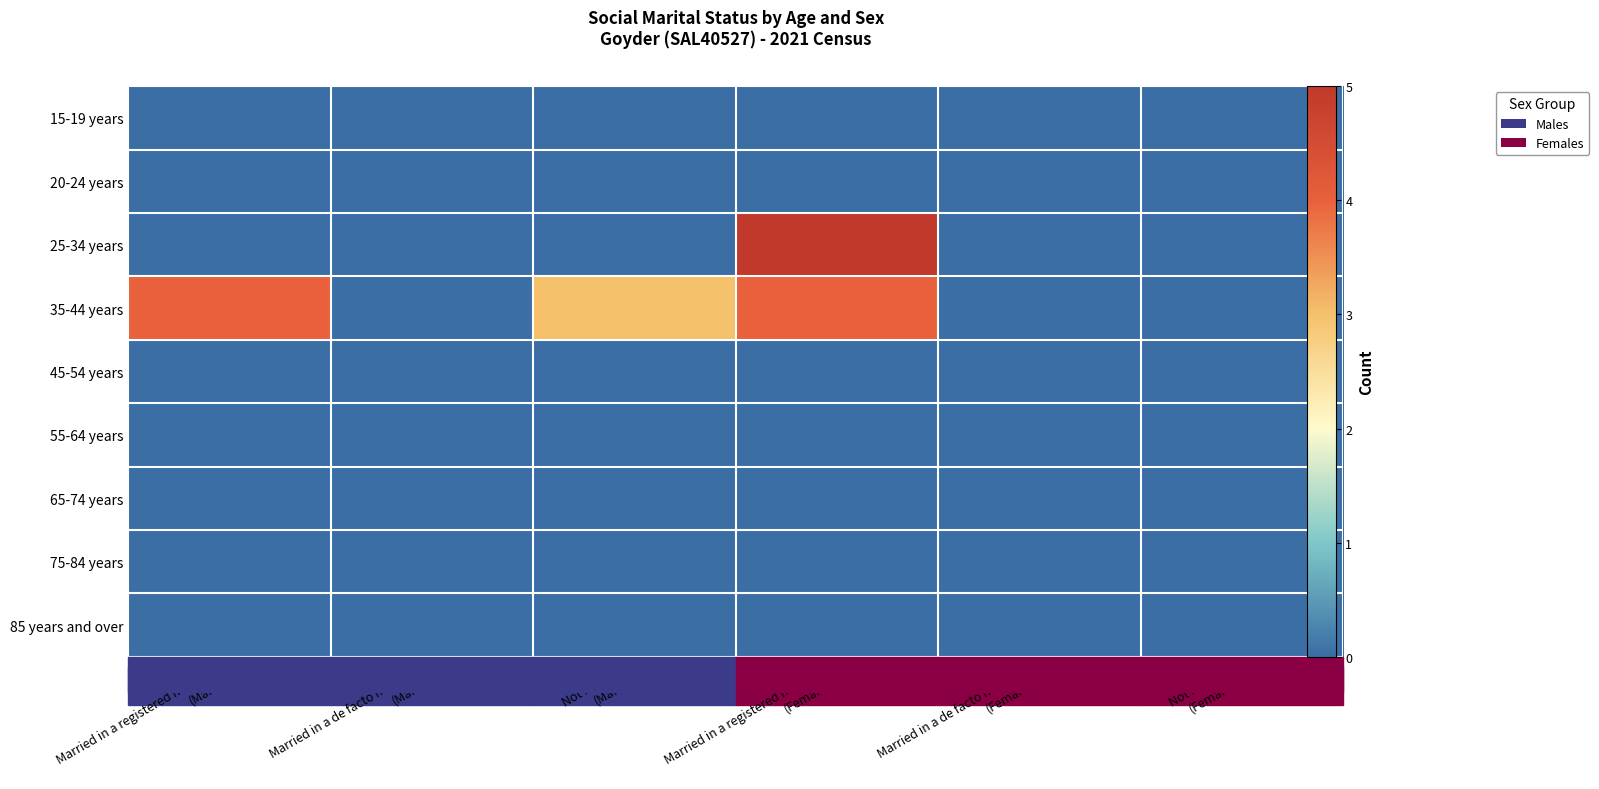

At which category is the sum across all series the highest?

Married in a registered marriage
(Females)